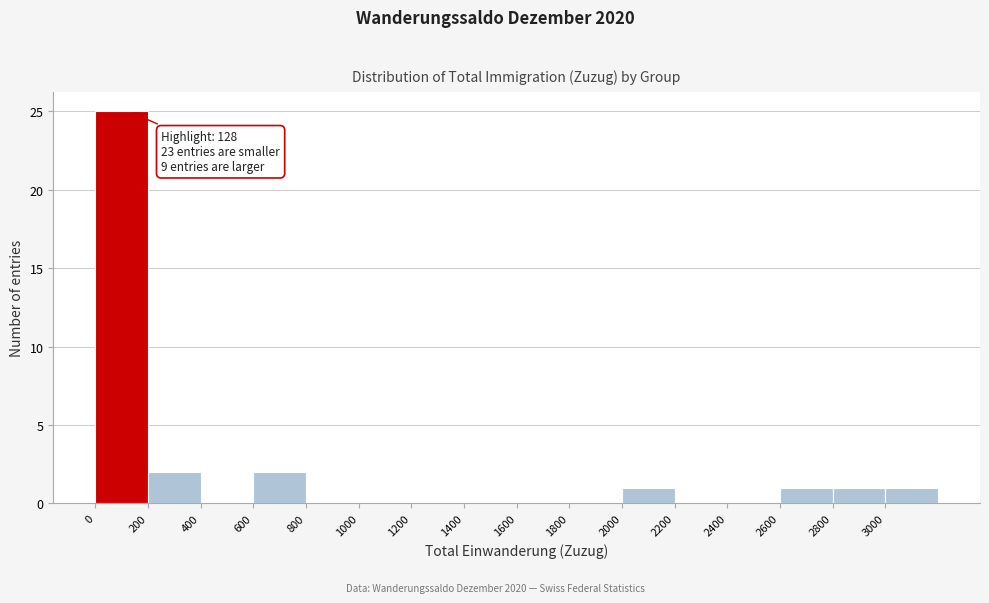

Which range on the x-axis has the tallest bar?

0 to 200